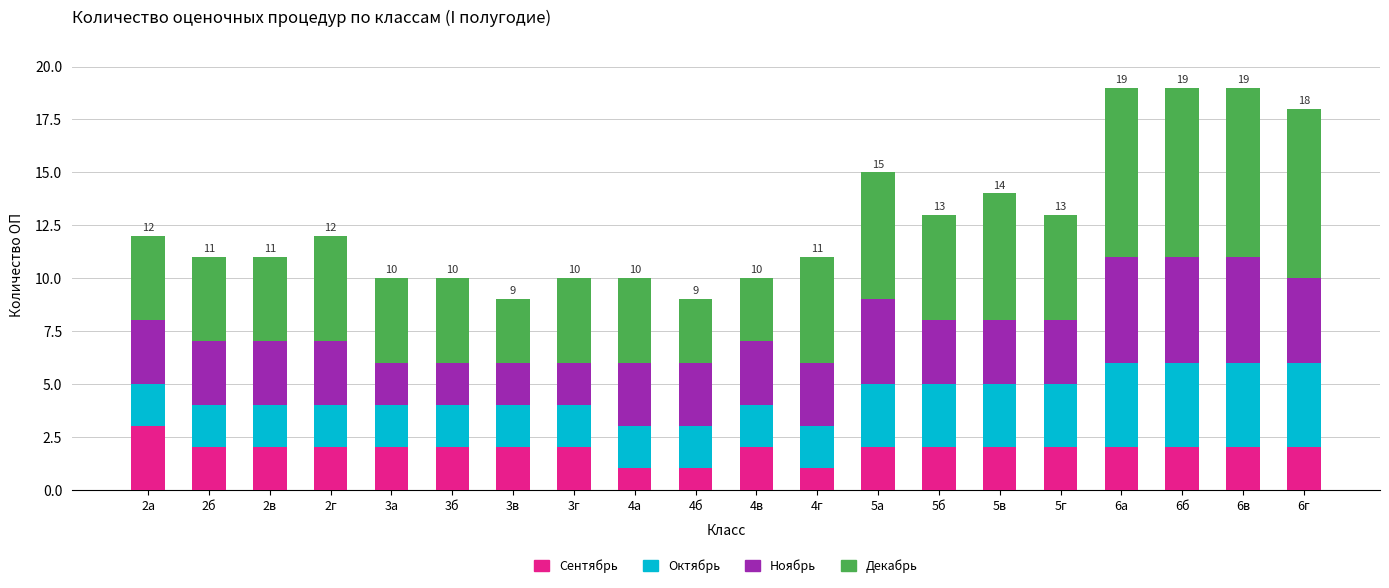

At which label does Сентябрь reach its peak?

2а